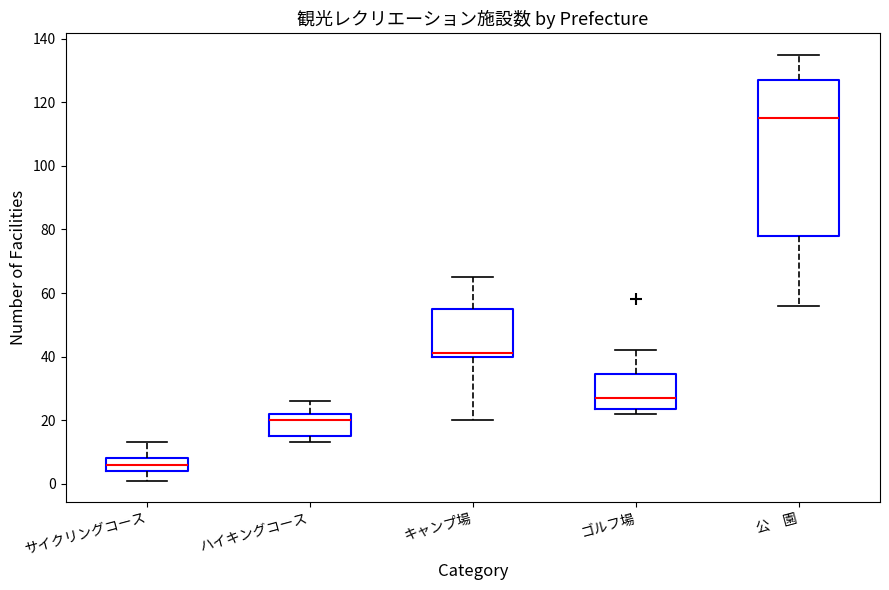

Which box is the tallest, from its lower edge to its upper edge?

公 園